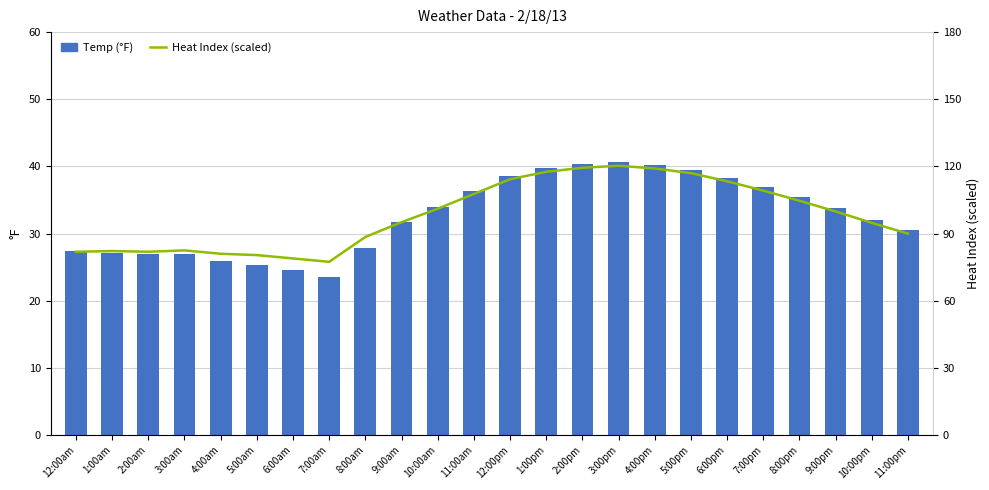

At which category does the chart reach its peak across all series?

3:00pm